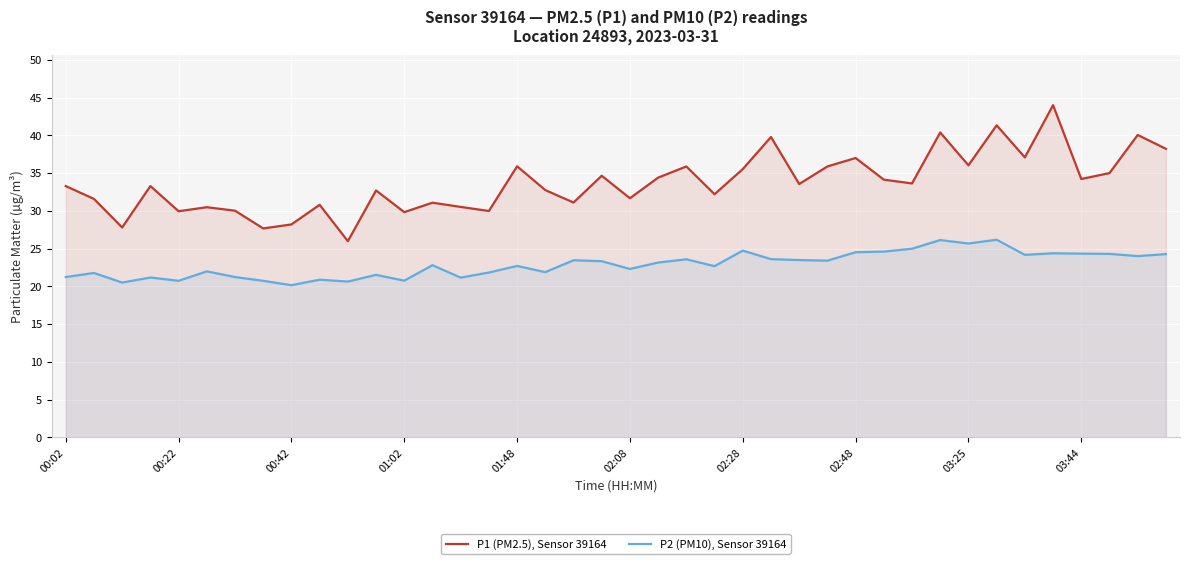

What is the average value of the P2 (PM10), Sensor 39164 series?

22.9